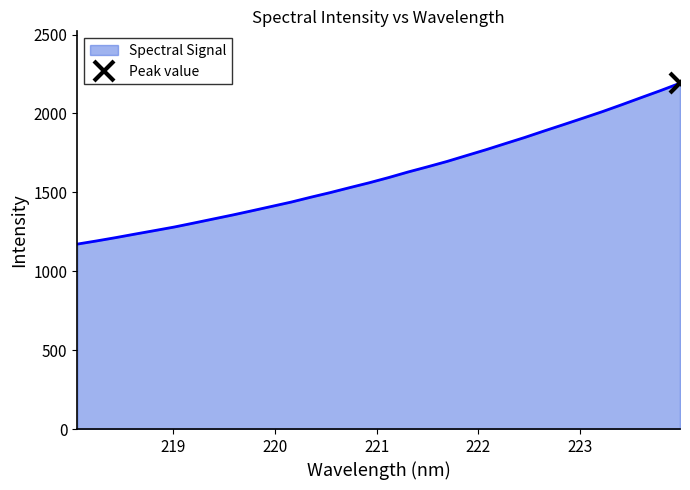

What is the sum of all values?

51663.2